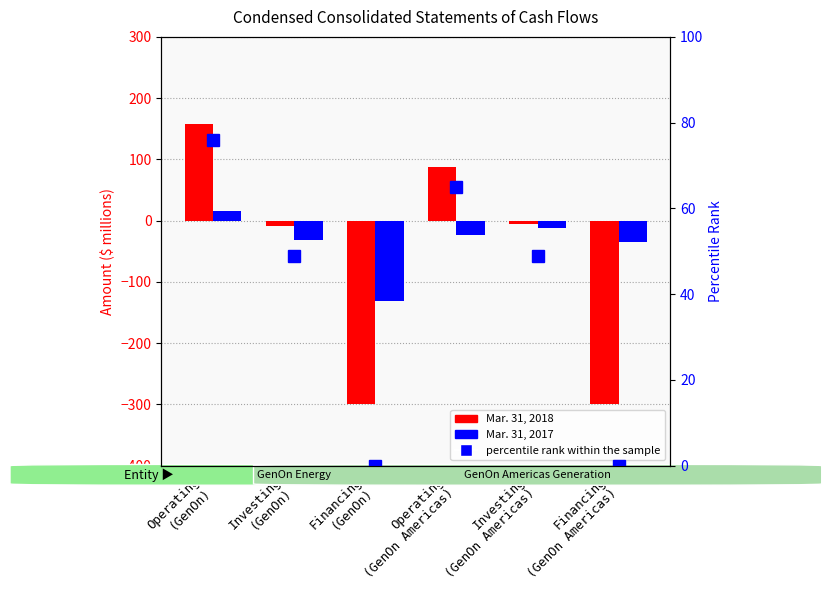

What position from the right is Financing
(GenOn)?

4